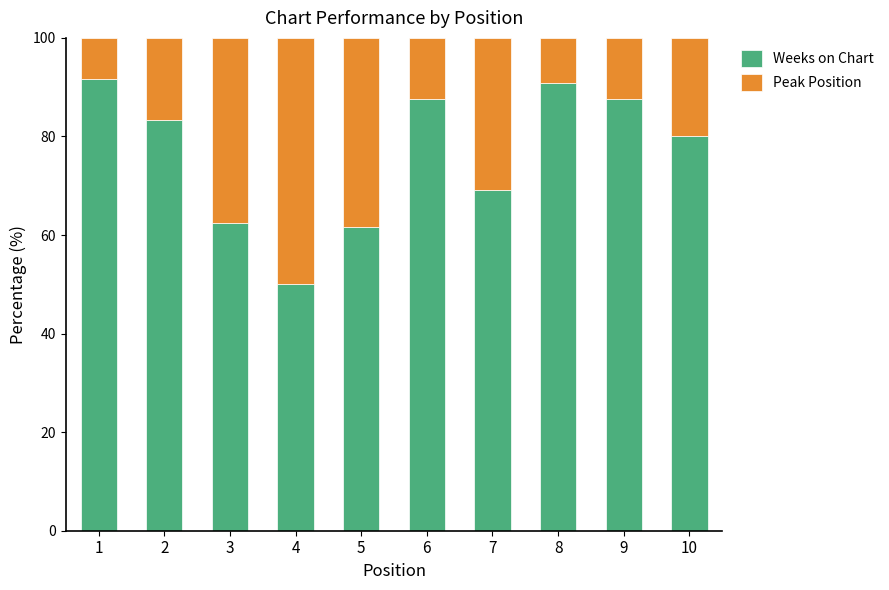

The Weeks on Chart series shows 50.4 at 2. True or false?

False